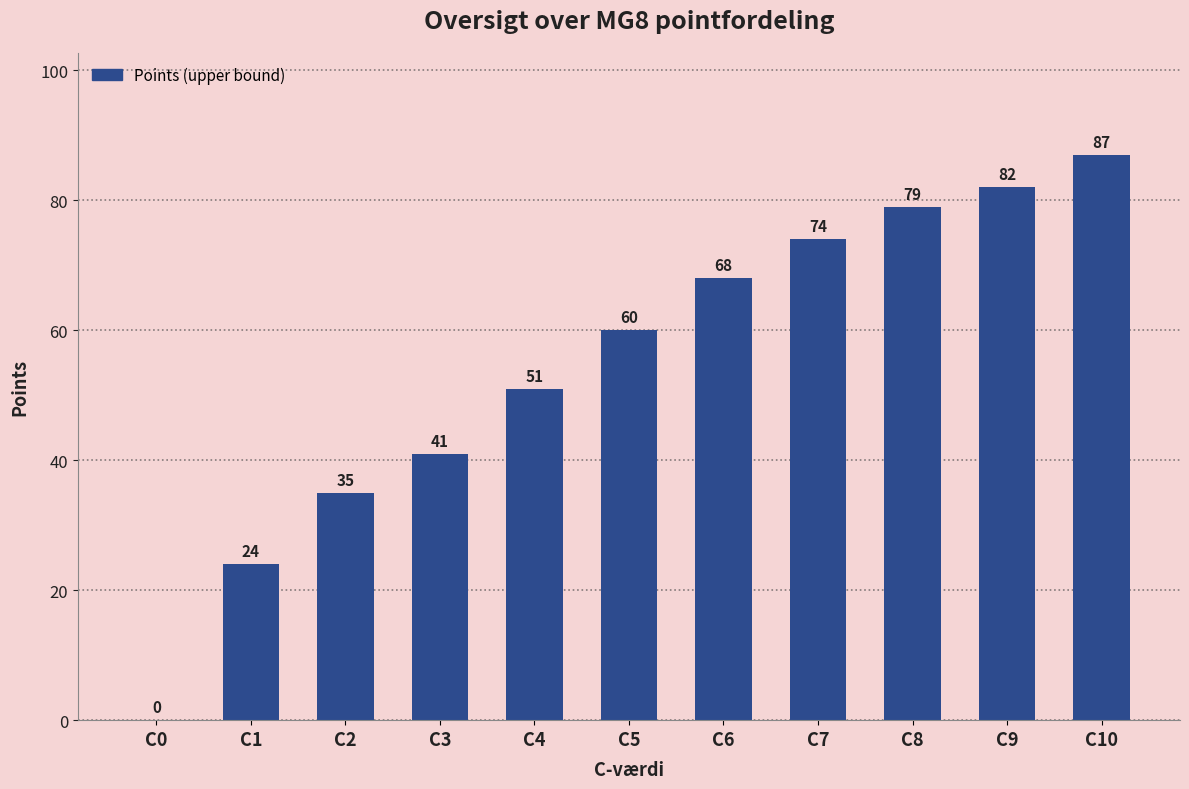

Which label corresponds to the largest value in the chart?

C10